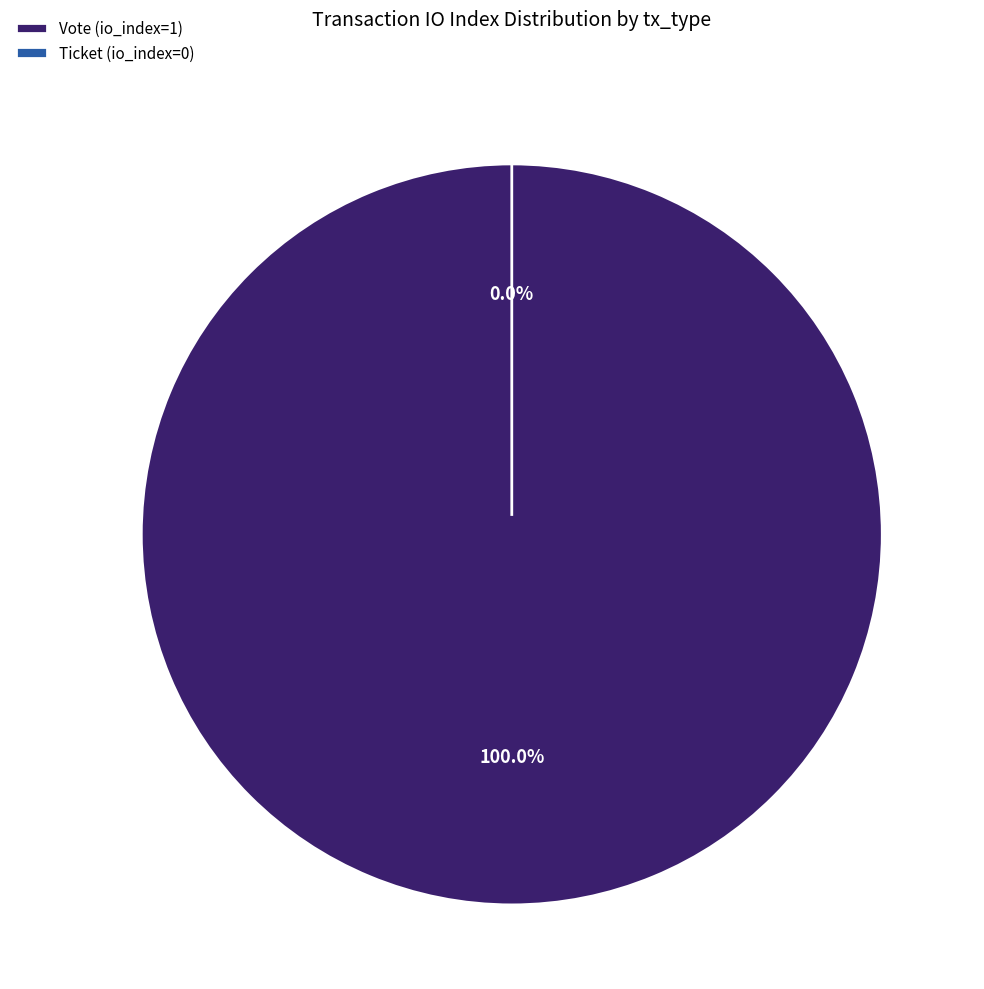

How many segments does this pie chart have?

2